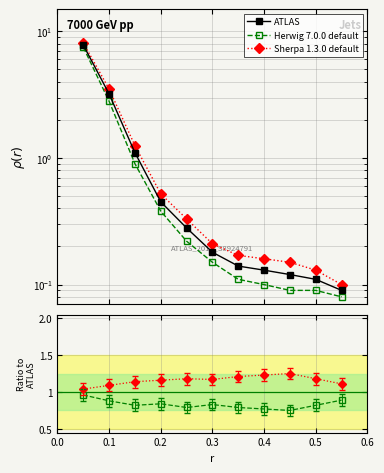

How many interior local valleys does the Herwig 7.0.0 default series have?

3